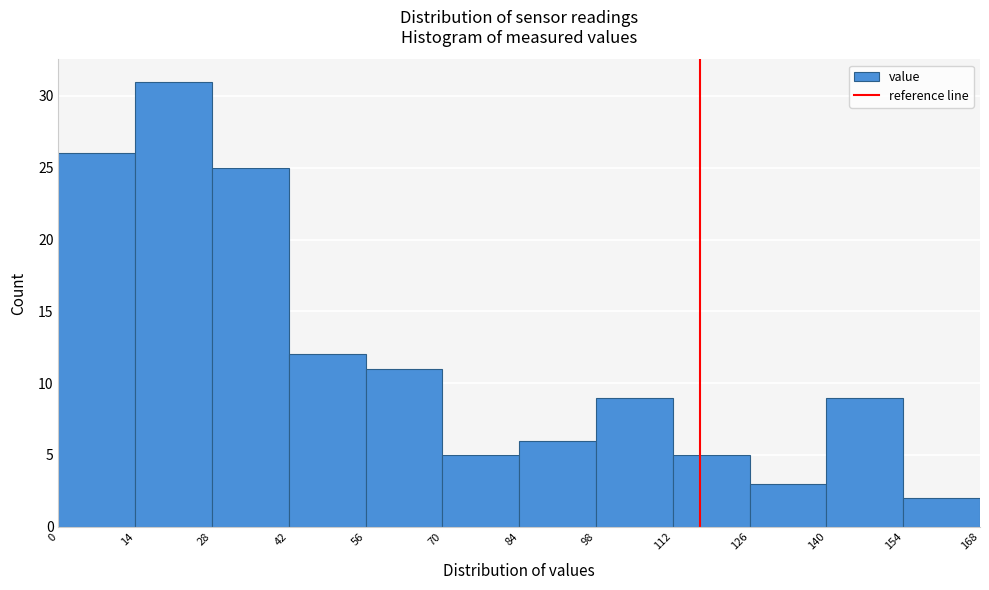

Reading left to right, transcribe this chart: for each bar, give the range it covers on the x-axis and its height. The values are not printed on the chart, so give them approximately, as read against the axis.

0 to 14: 26
14 to 28: 31
28 to 42: 25
42 to 56: 12
56 to 70: 11
70 to 84: 5
84 to 98: 6
98 to 112: 9
112 to 126: 5
126 to 140: 3
140 to 154: 9
154 to 168: 2